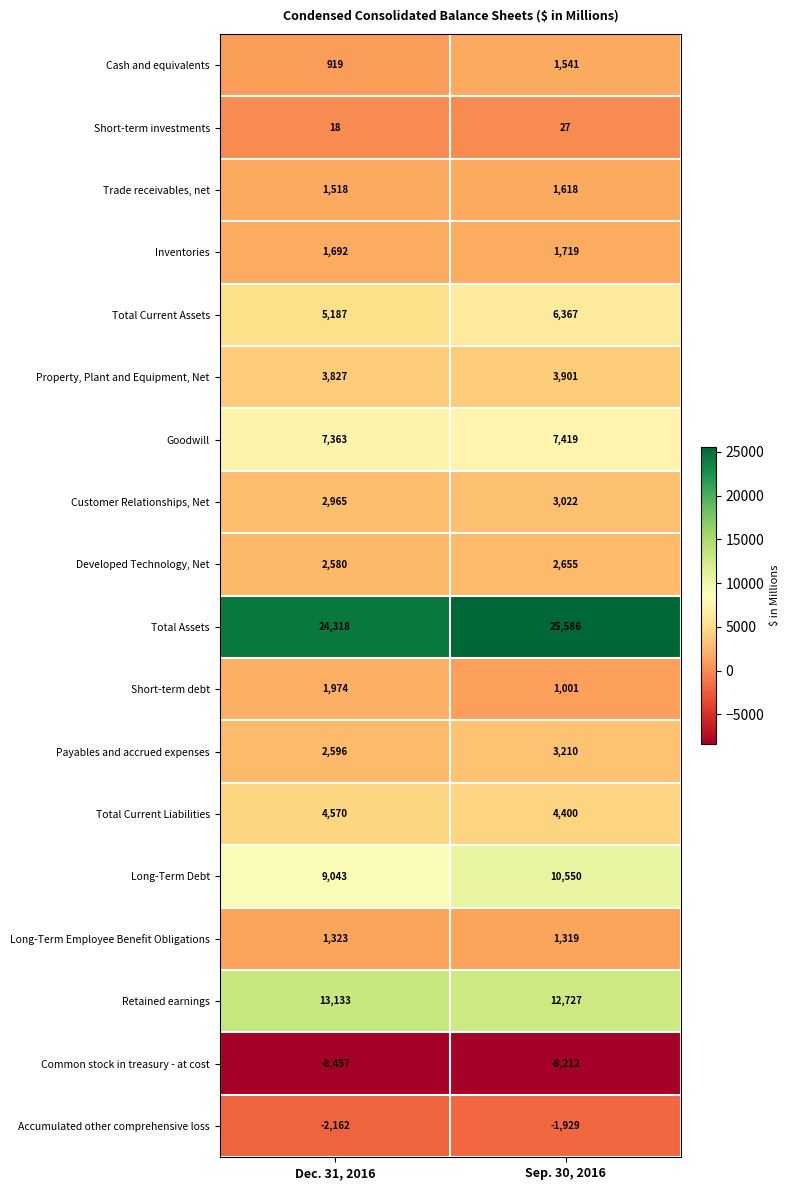

Between Dec. 31, 2016 and Sep. 30, 2016, which series saw the biggest shift?

Long-Term Debt